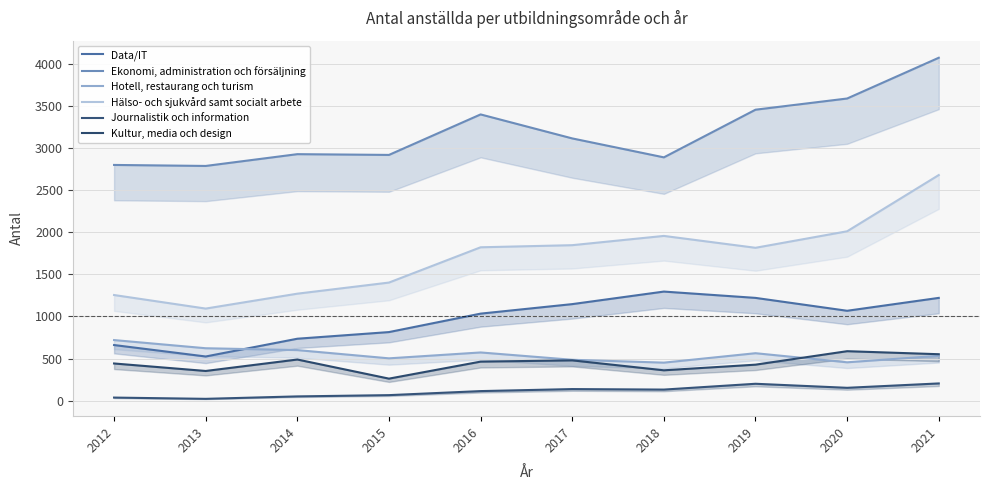

Which has a higher value, 2020 or 2016?

2020